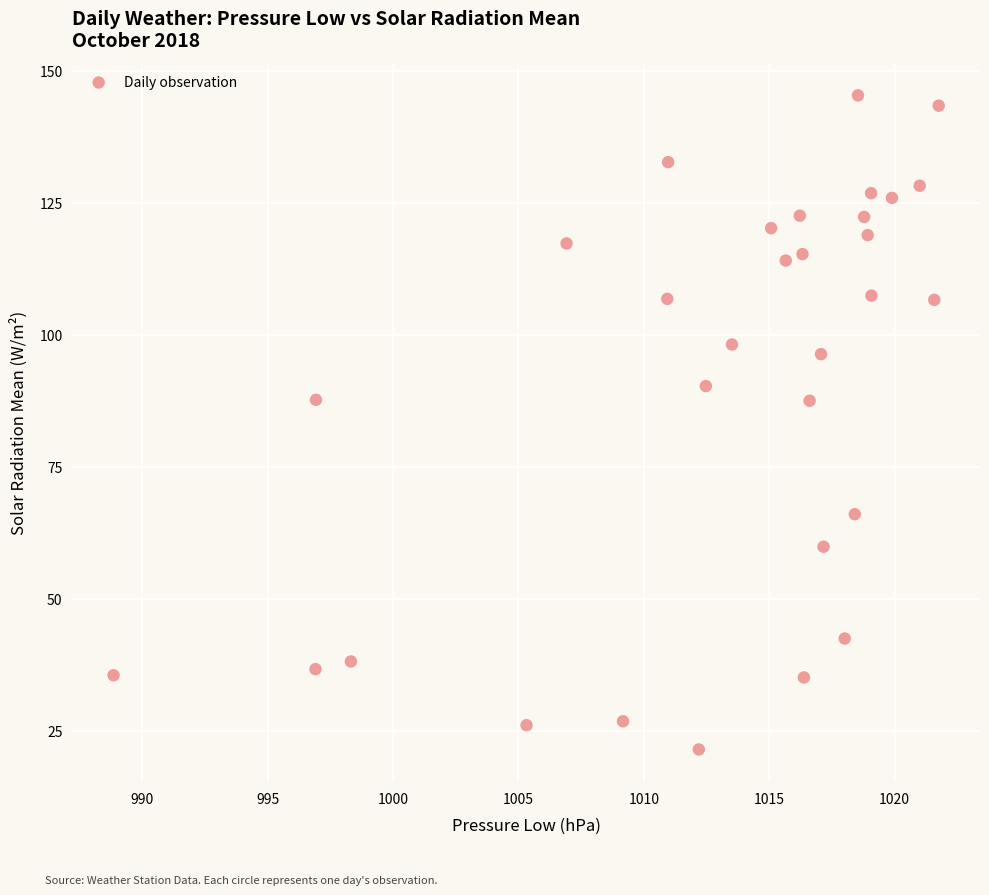

What is the range of Y values (max minus min)?

123.9